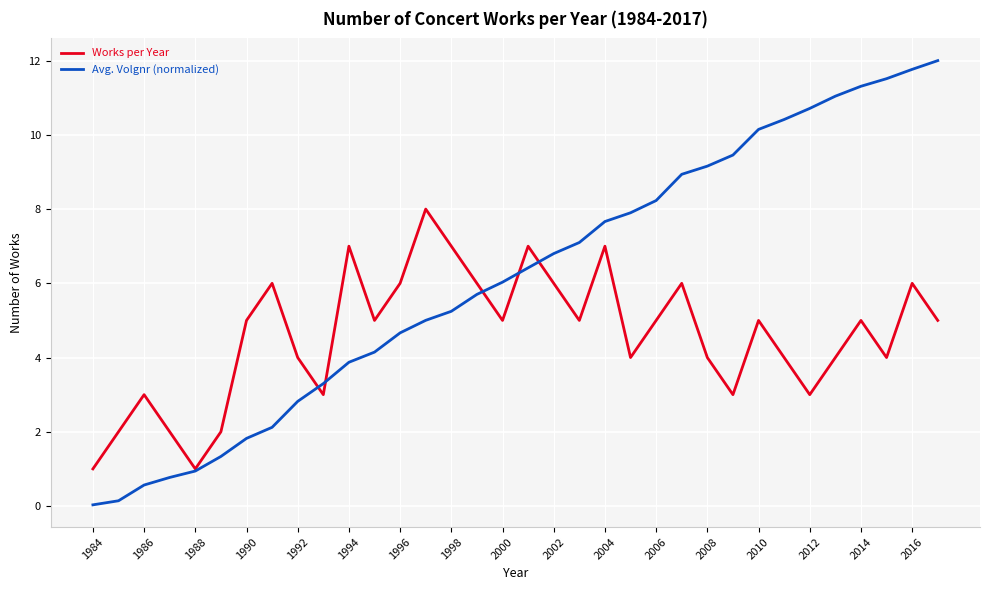

List the series in order of their overall mean, highest first.

Avg. Volgnr (normalized), Works per Year